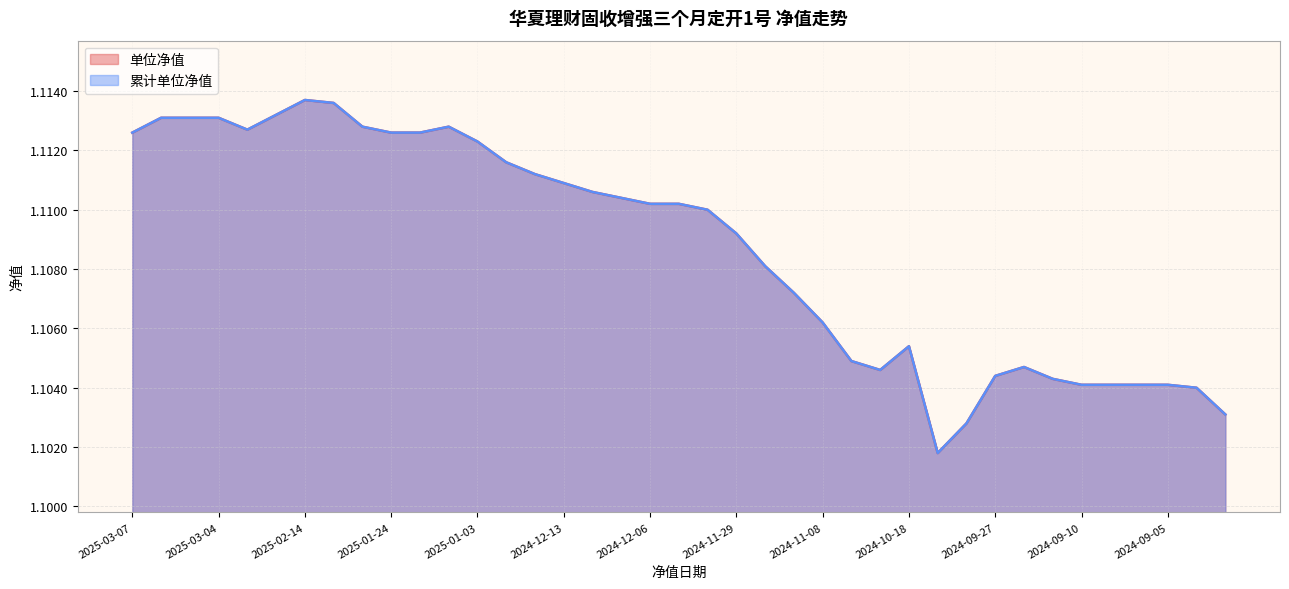

At which category does 单位净值 reach its first local peak?

2025-02-14